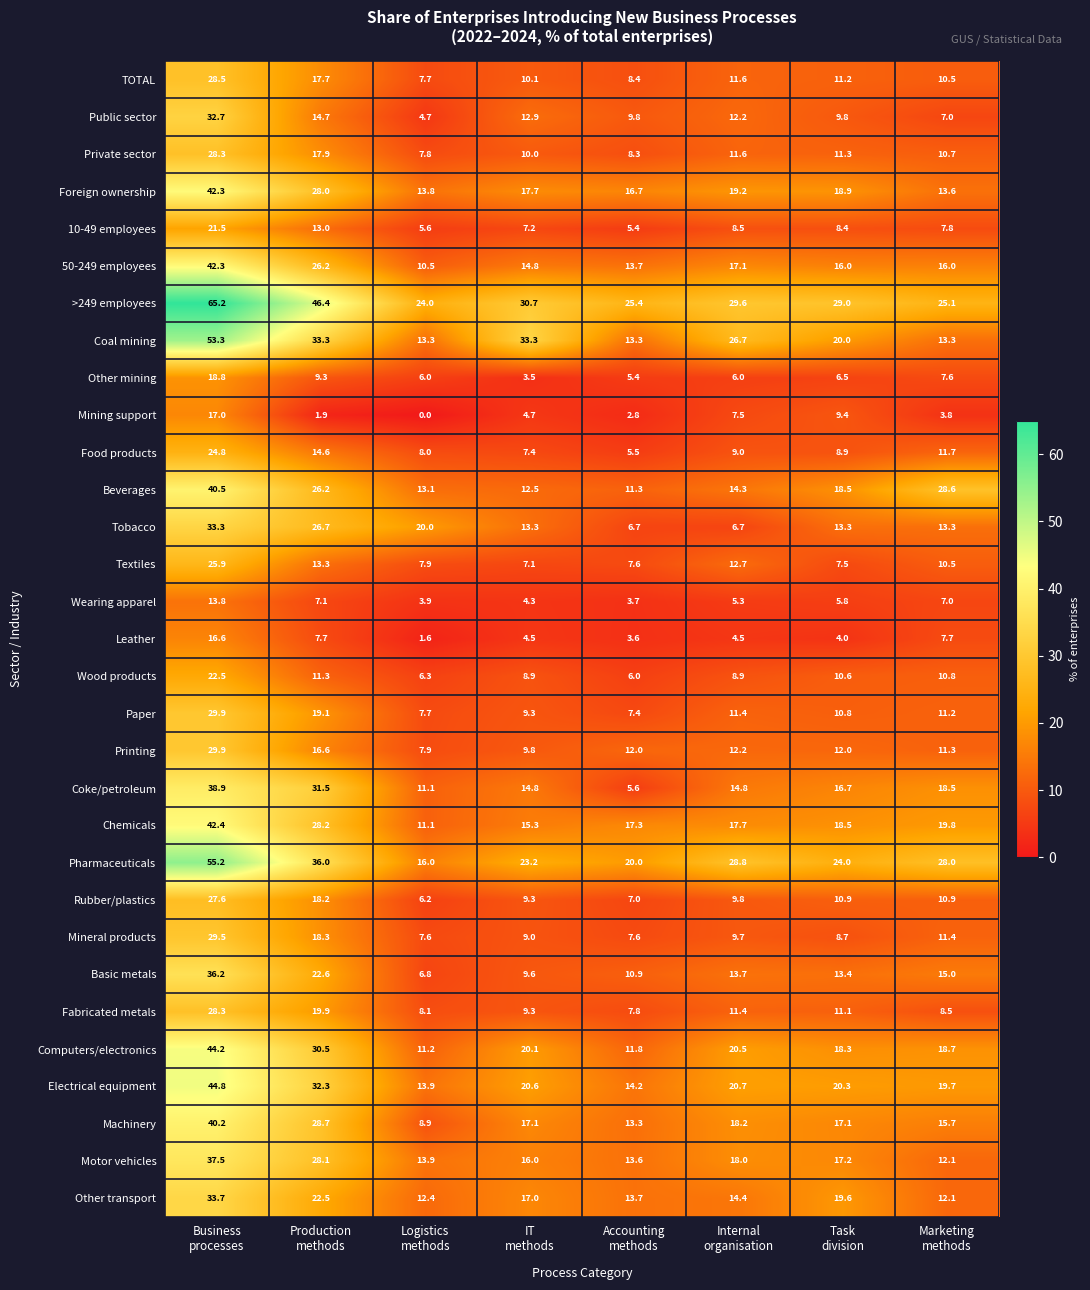

What is the sum of all Other mining values?

63.1